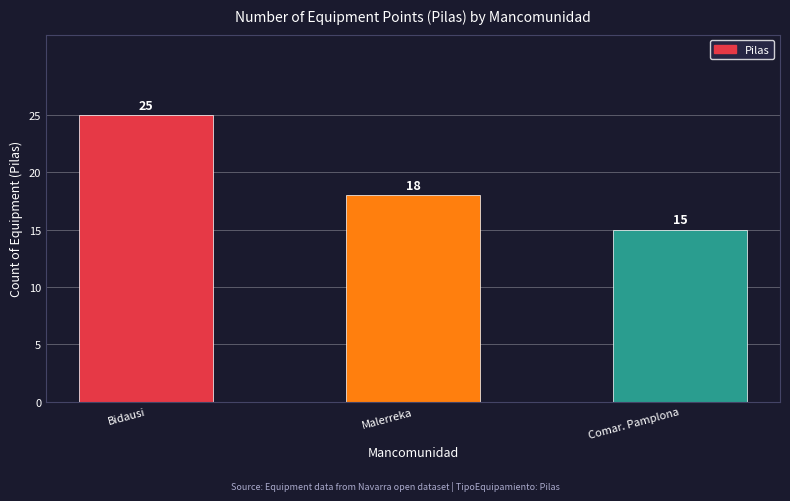

What is the label of the 2nd bar from the right?

Malerreka